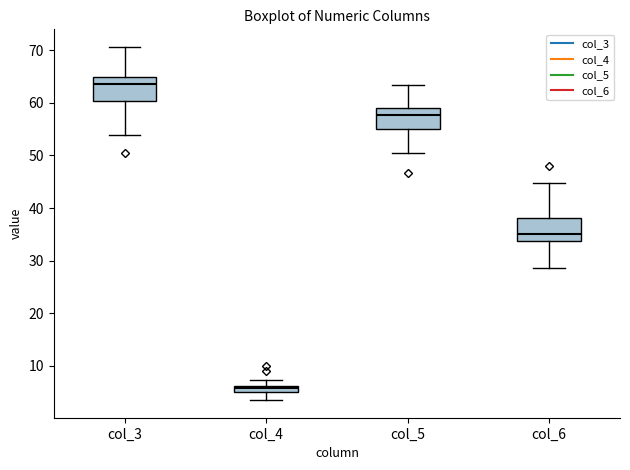

Where does the median line of the box for col_3 sit on the y-axis? The values are not printed on the chart, so give them approximately, as read against the axis.

64